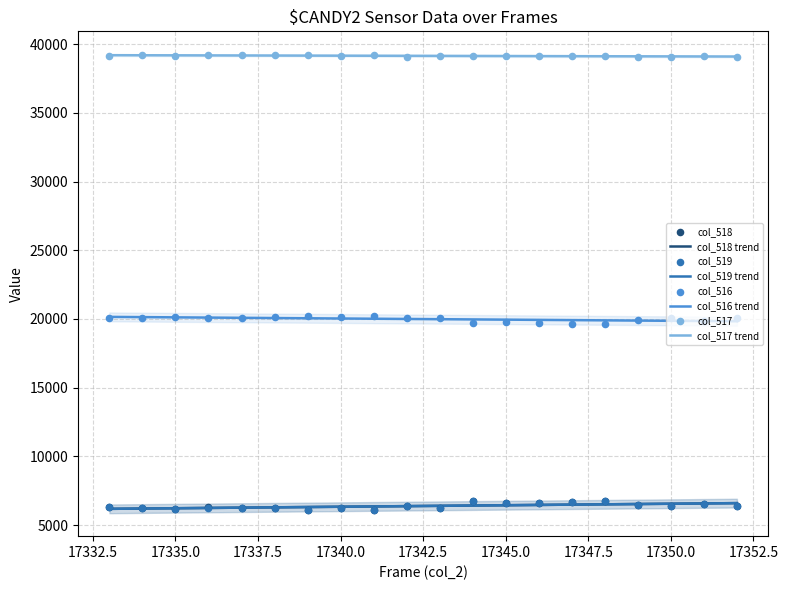

What are all the series names shown in the legend?

col_518, col_519, col_516, col_517